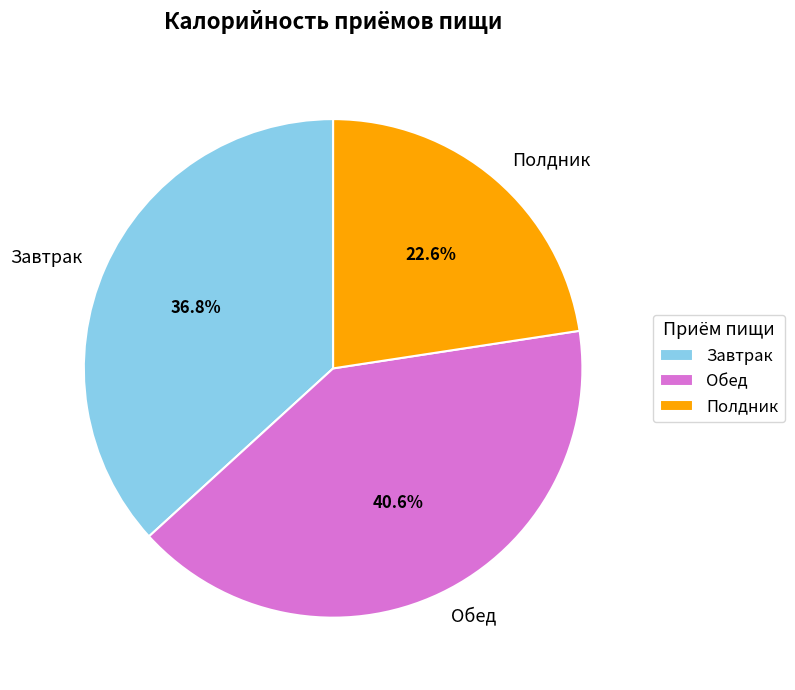

To the nearest percent, what is the difference between the Завтрак and Полдник slice percentages?

14%